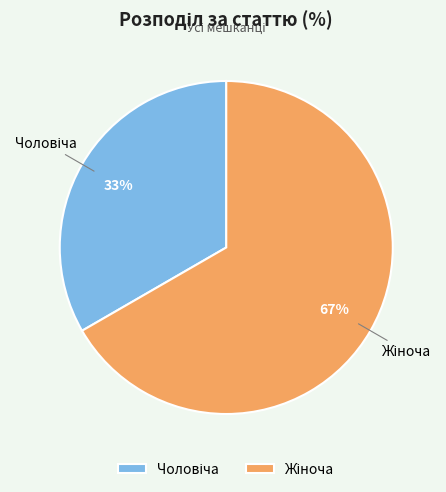

Does any single category account for the majority?

Yes